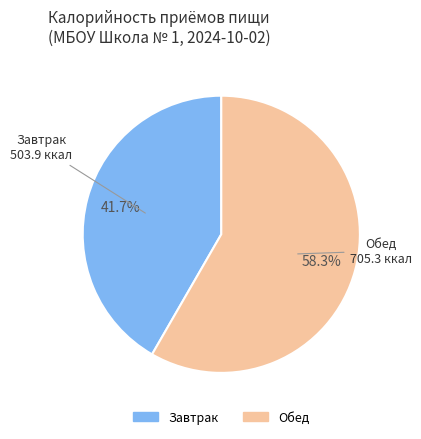

To the nearest percent, what is the difference between the largest and smallest slice percentages?

17%